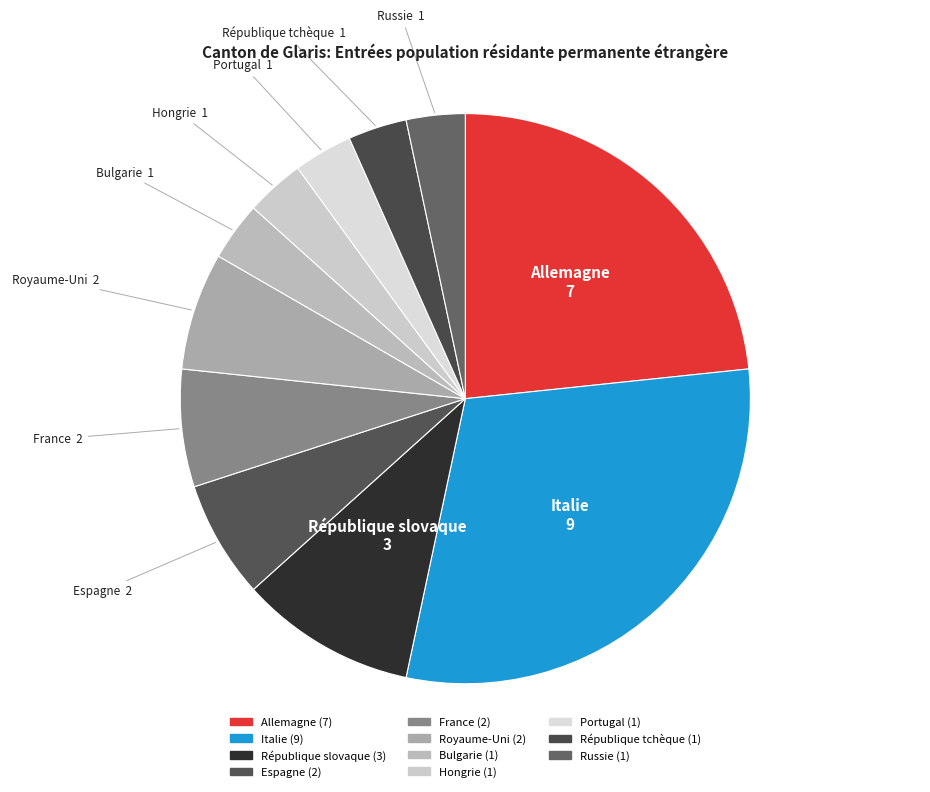

What is the largest slice in the pie chart?

Italie